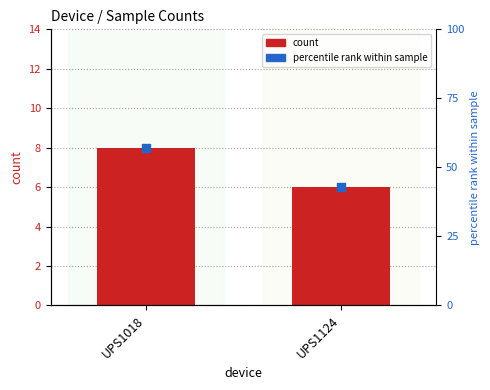

What is the total value across all series at UPS1018?

65